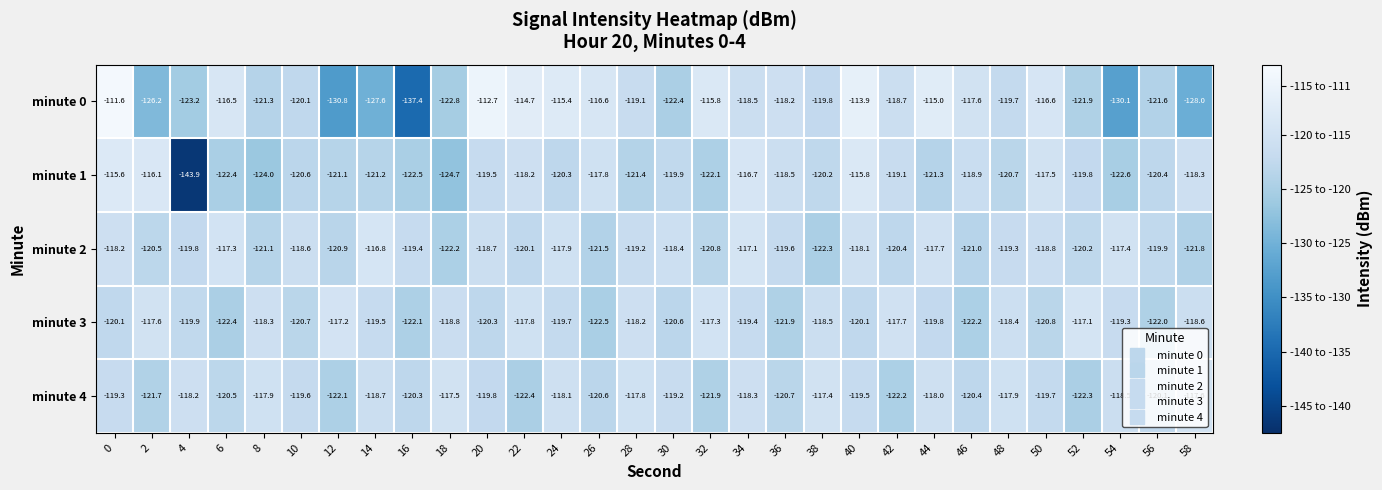

What is the difference between the maximum and minimum values in the minute 4 series?

5.0